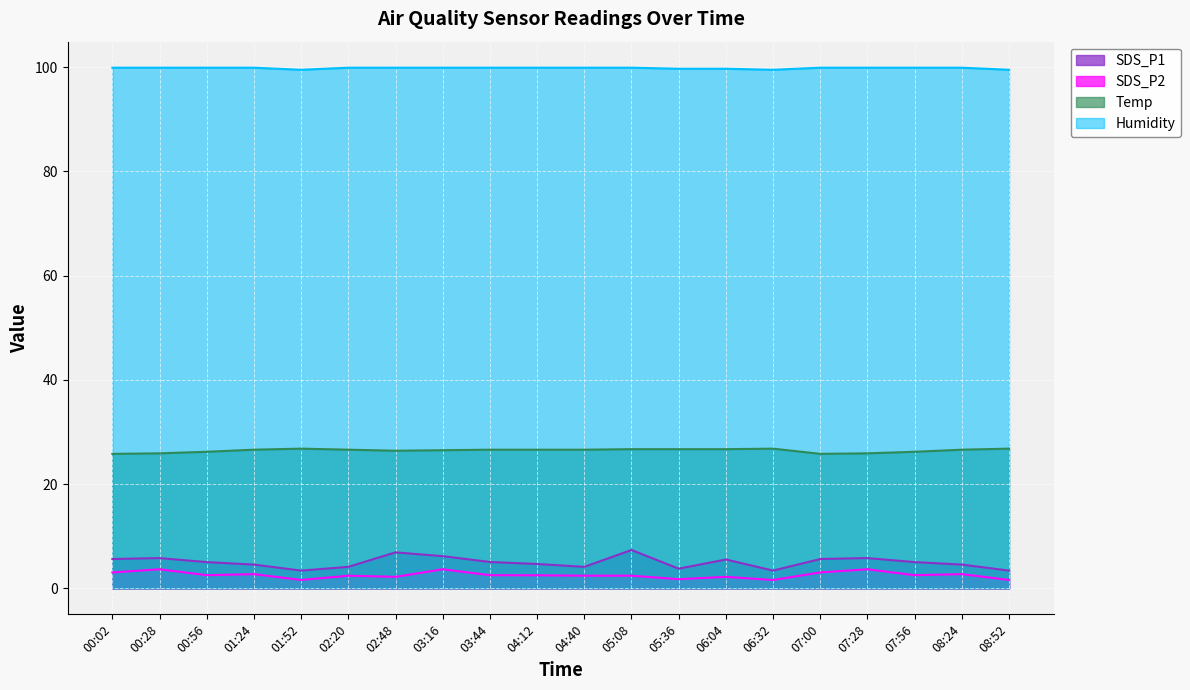

Reading left to right, transcribe all the data shown in this chart.

SDS_P1: 5.6	5.8	5.0	4.5	3.4	4.1	6.9	6.2	5.0	4.7	4.1	7.3	3.8	5.5	3.4	5.6	5.8	5.0	4.5	3.4
SDS_P2: 3.0	3.6	2.5	2.7	1.6	2.4	2.2	3.6	2.5	2.5	2.4	2.4	1.8	2.2	1.6	3.0	3.6	2.5	2.7	1.6
Temp: 25.8	25.9	26.2	26.6	26.8	26.6	26.4	26.5	26.6	26.6	26.6	26.7	26.7	26.7	26.8	25.8	25.9	26.2	26.6	26.8
Humidity: 99.9	99.9	99.9	99.9	99.5	99.9	99.9	99.9	99.9	99.9	99.9	99.9	99.7	99.7	99.5	99.9	99.9	99.9	99.9	99.5